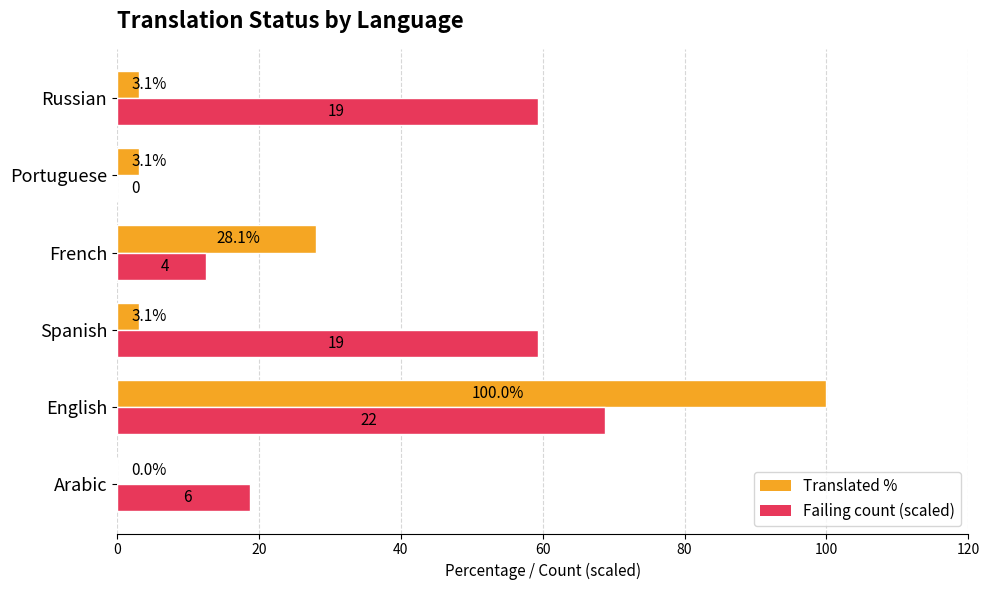

What is the maximum value shown in the chart?

100.0